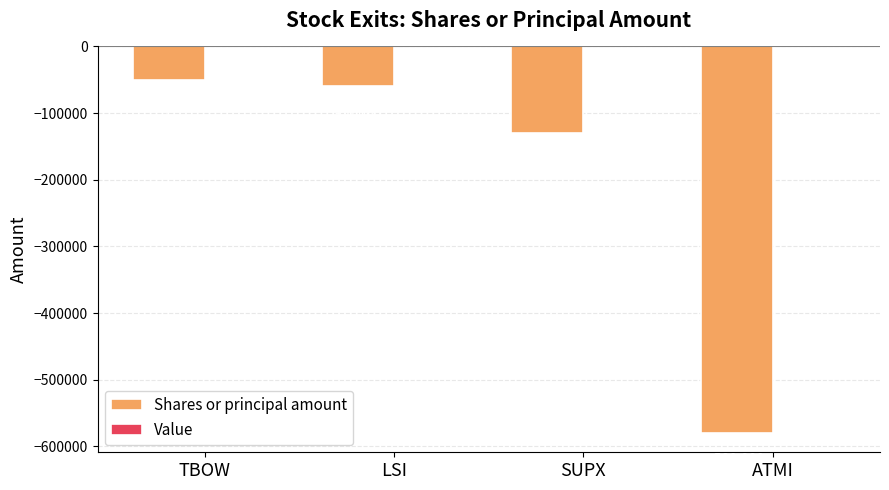

What is the sum of all values?

-820000